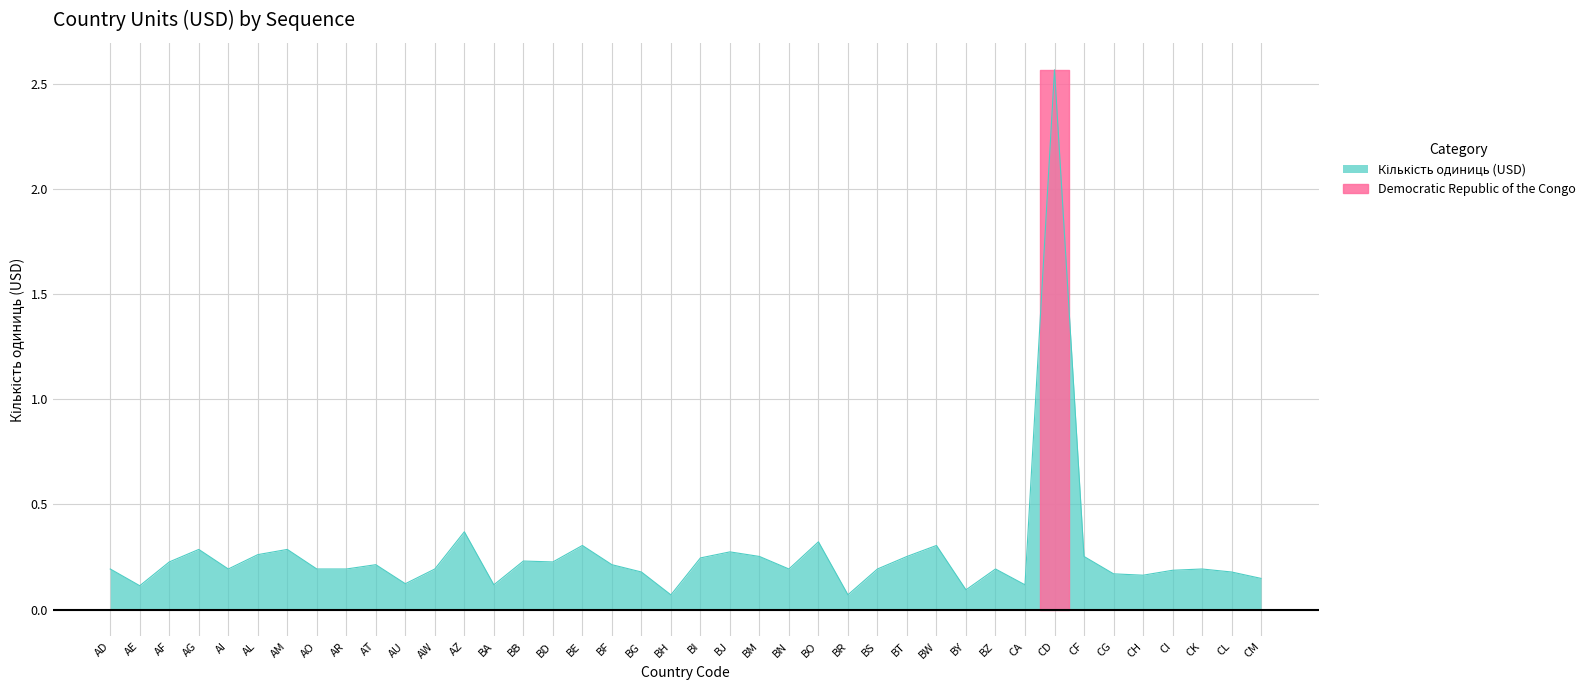

What is the sum of the values at CF and AW?

0.4